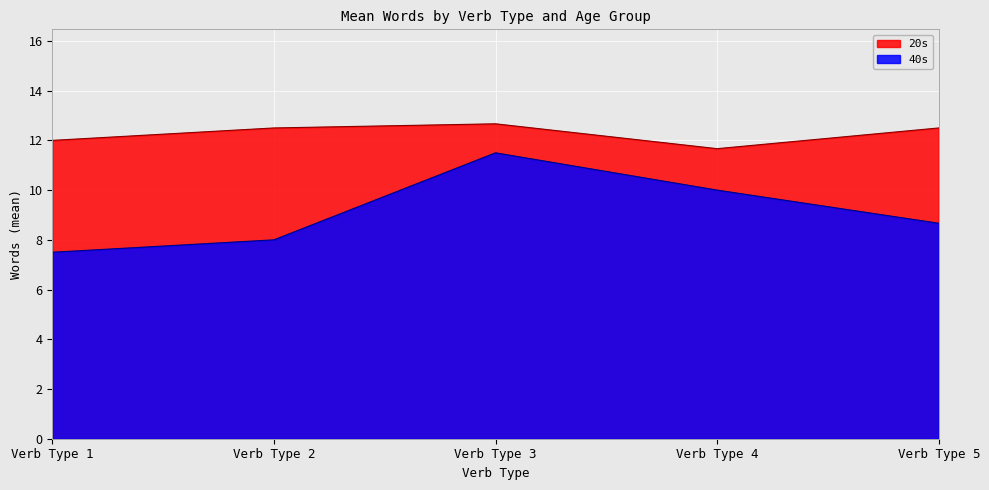

At which label is 40s closest to 9?

Verb Type 5